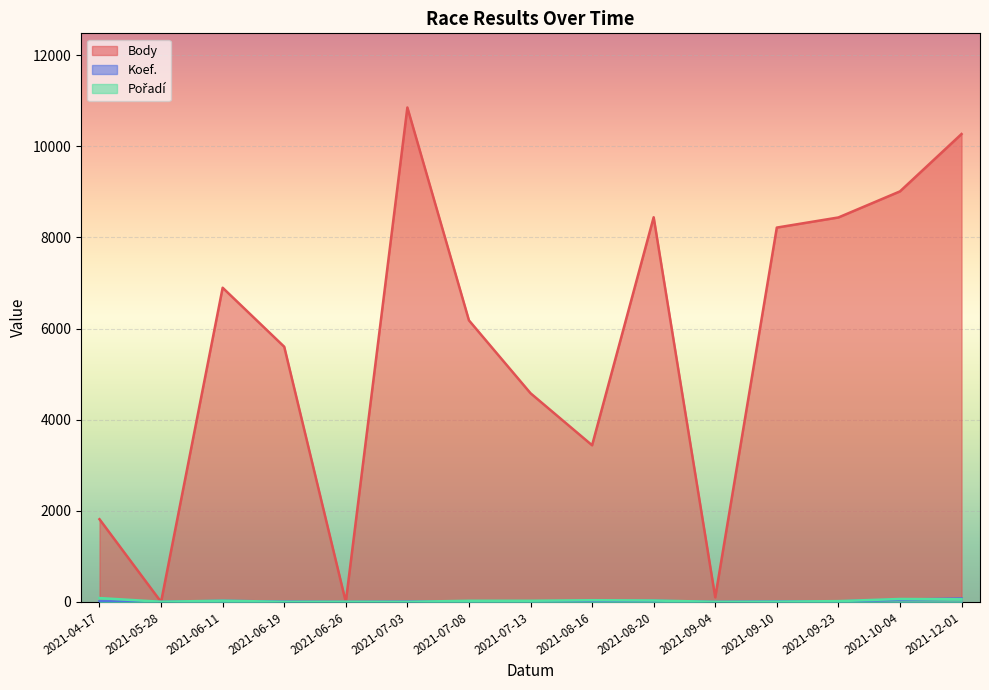

At which category is the sum across all series the highest?

2021-07-03